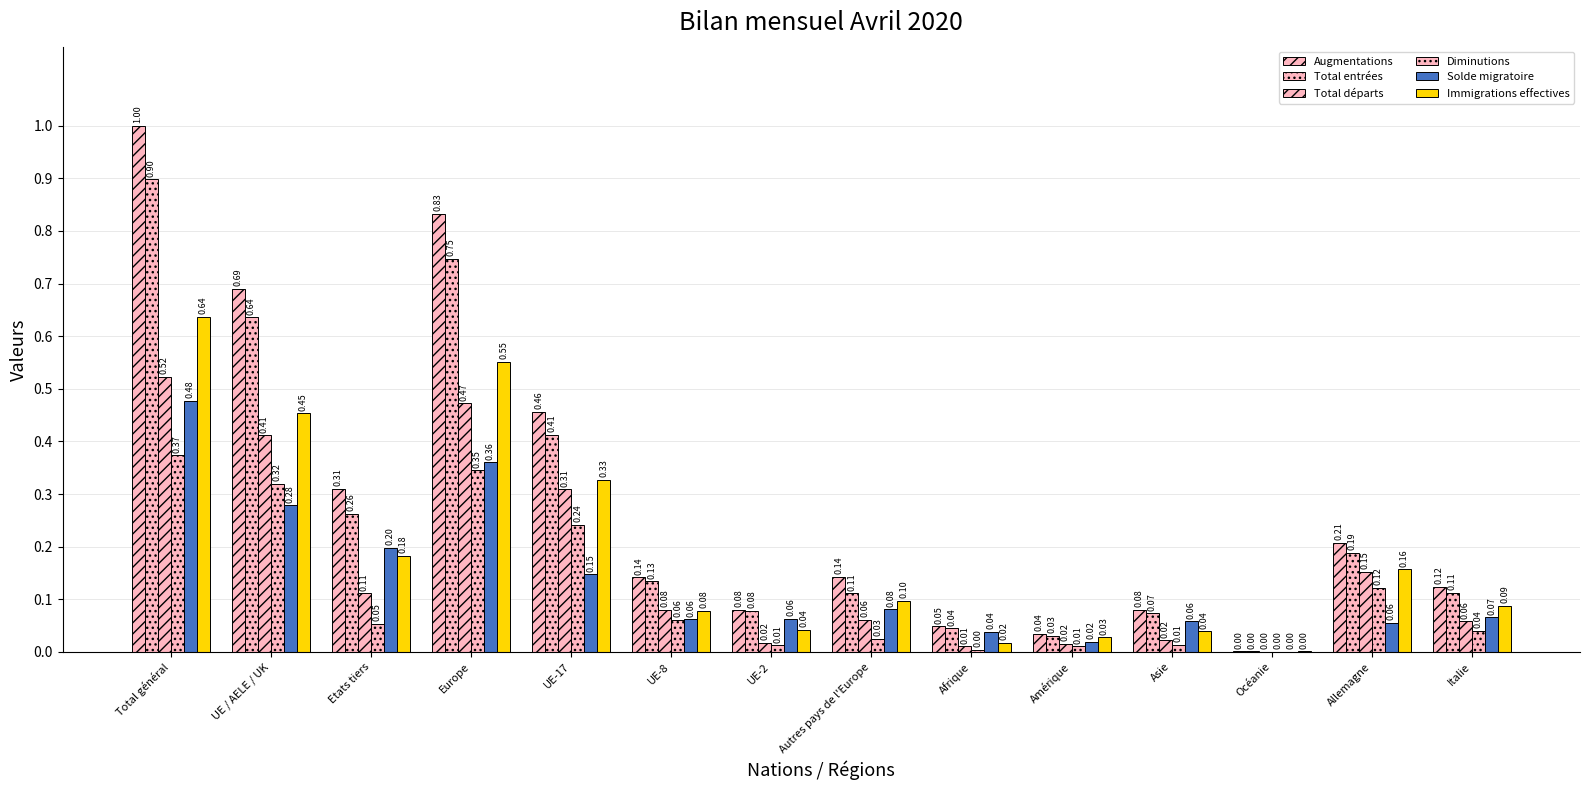

Rank the series by their maximum value, from lowest to highest.

Diminutions, Solde migratoire, Total départs, Immigrations effectives, Total entrées, Augmentations